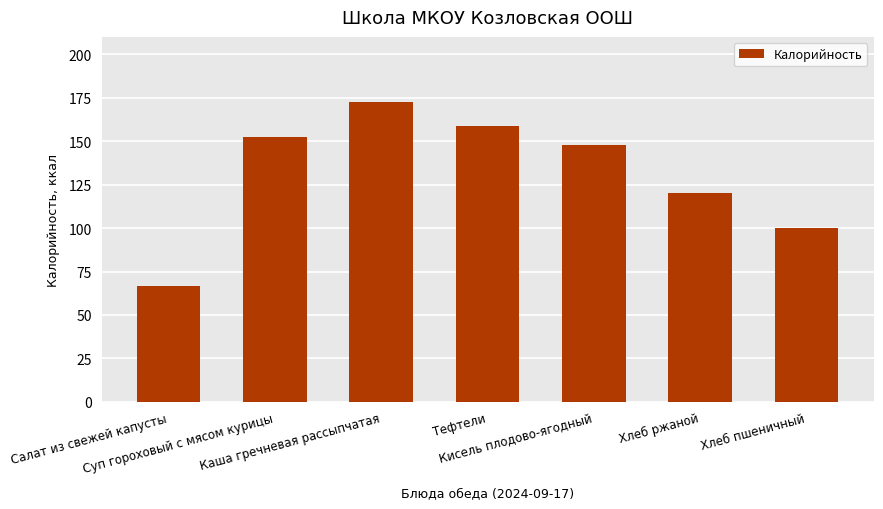

Count the number of categories in the chart.

7